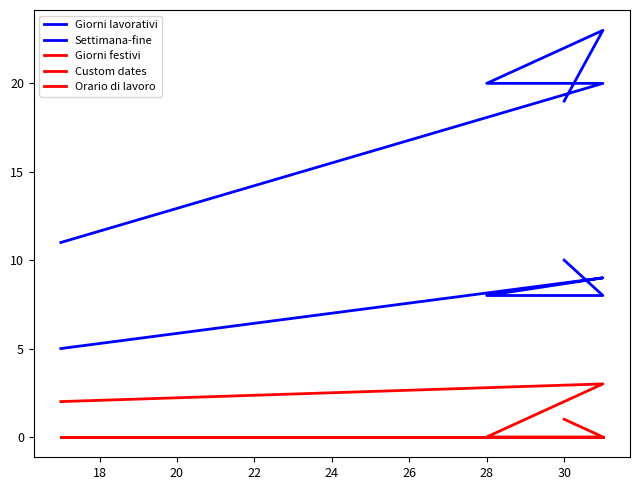

Which series has the largest total across all categories?

Giorni lavorativi